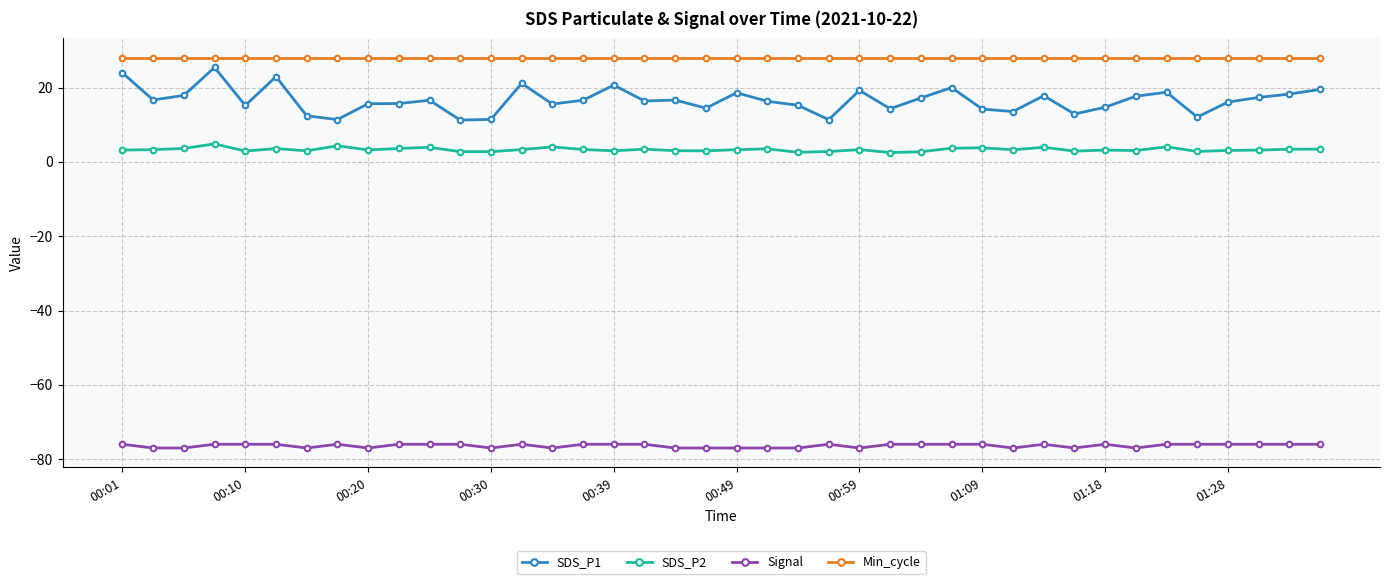

True or false: SDS_P1 and Signal intersect in this chart.

False